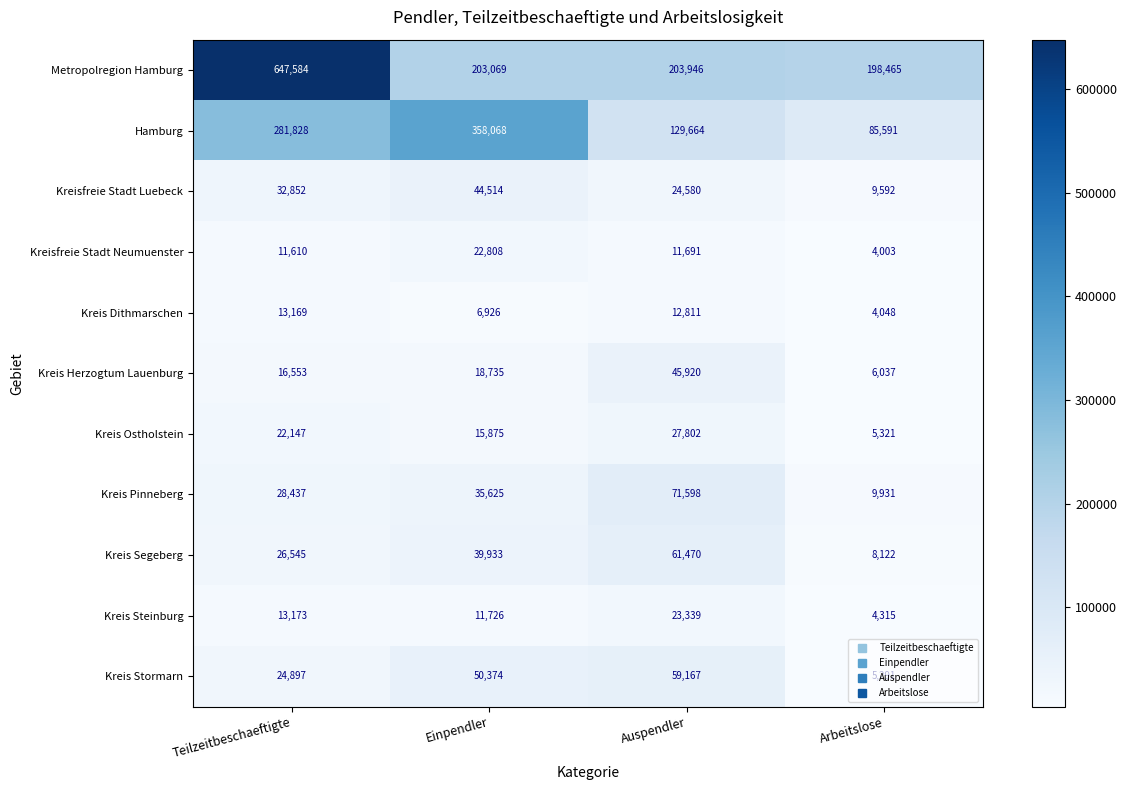

At which label is Kreis Stormarn closest to 32229?

Teilzeitbeschaeftigte